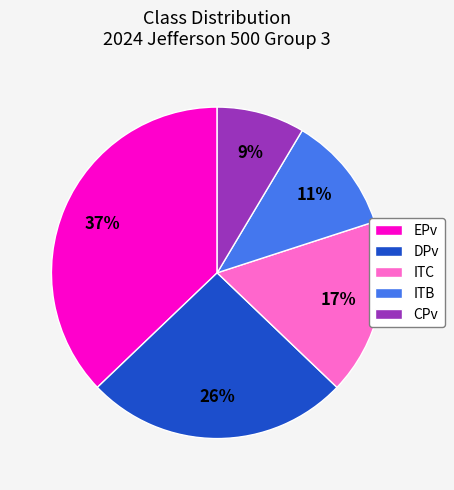

Which has a higher value, EPv or ITC?

EPv